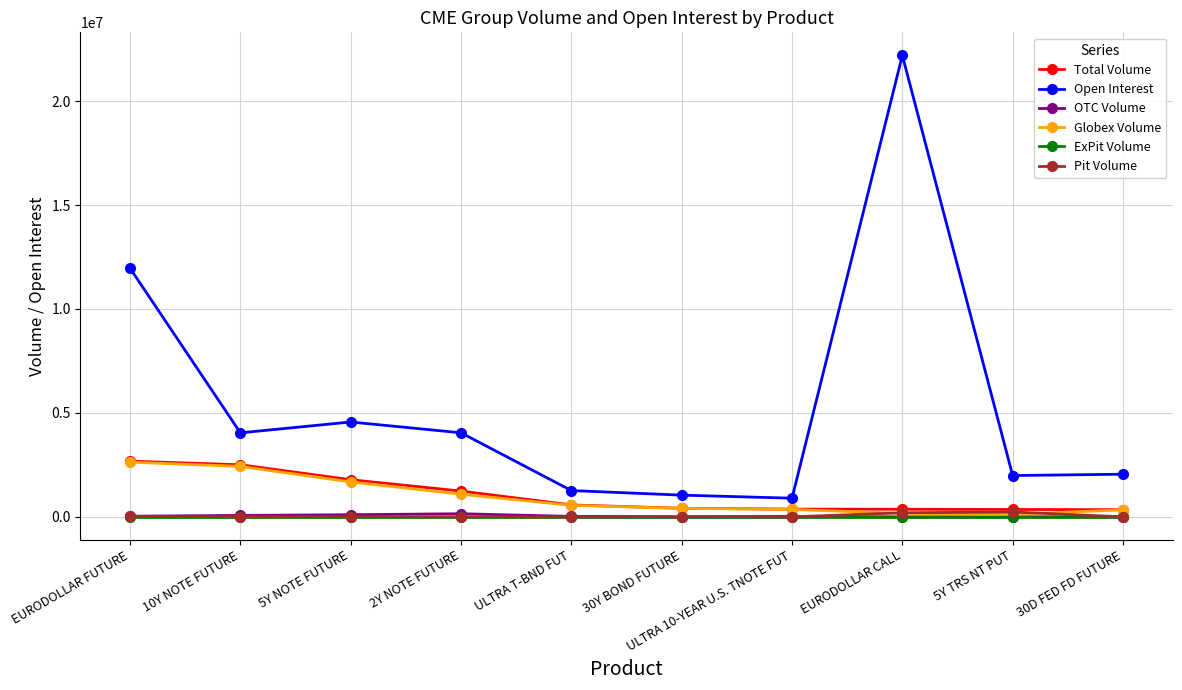

At which label does OTC Volume first exceed 20686?

EURODOLLAR FUTURE